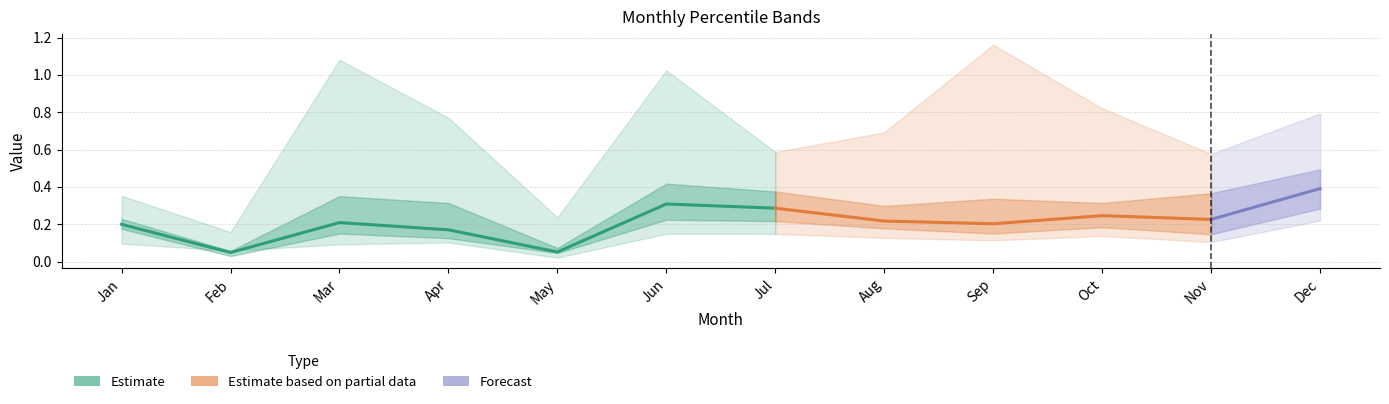

What is the difference between the highest and lowest values at Oct?

0.7